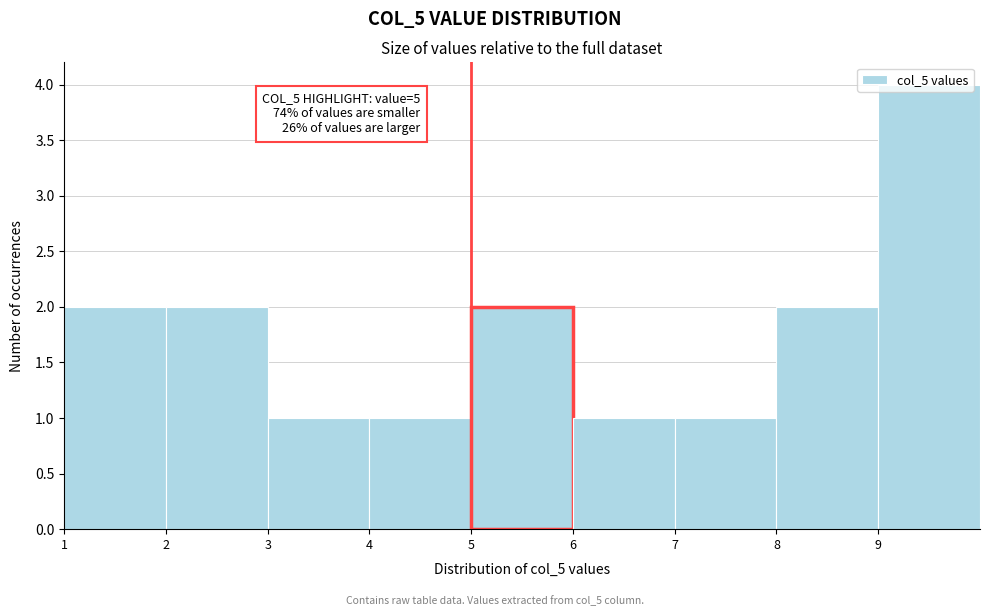

Over which range of the x-axis is the bar tallest?

9 to 10